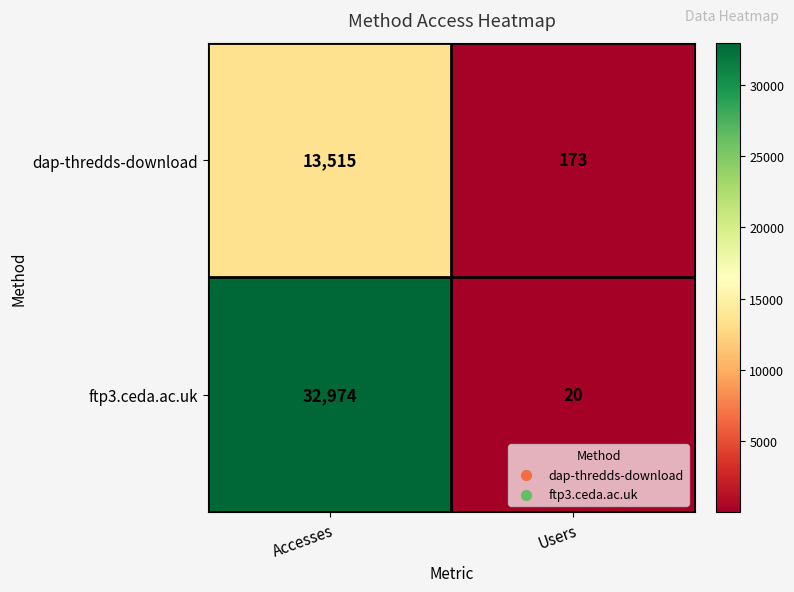

What is the difference between the maximum and minimum values in the dap-thredds-download series?

13342